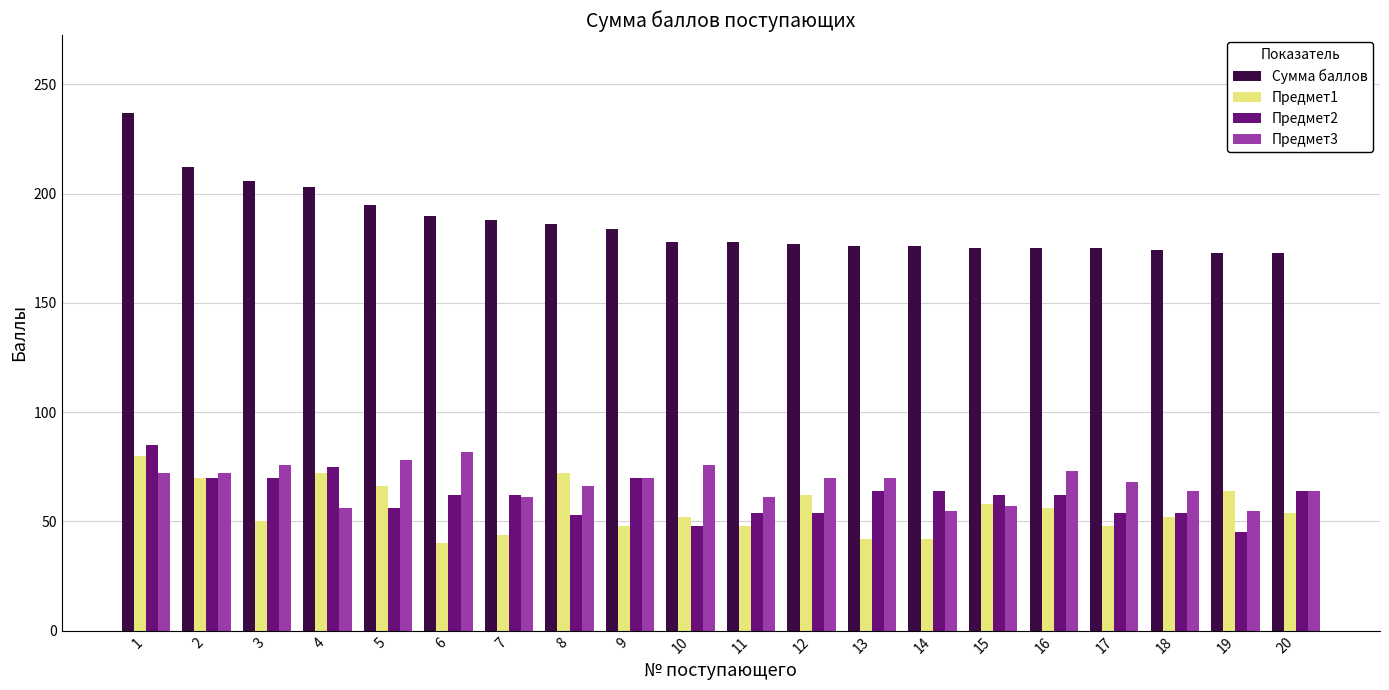

Which series has the widest spread of values?

Сумма баллов